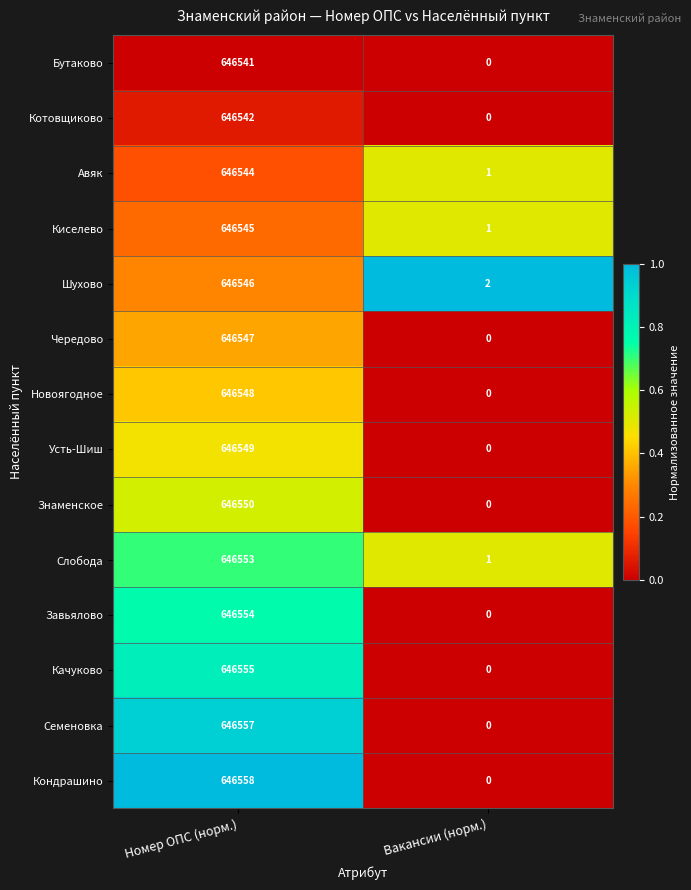

What is the difference between the maximum and minimum values in the Новоягодное series?

646548